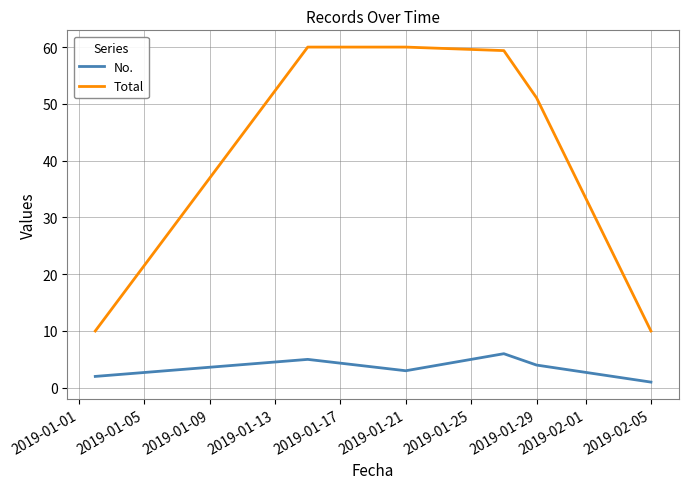

At how many categories does at least one series exceed 40?

4